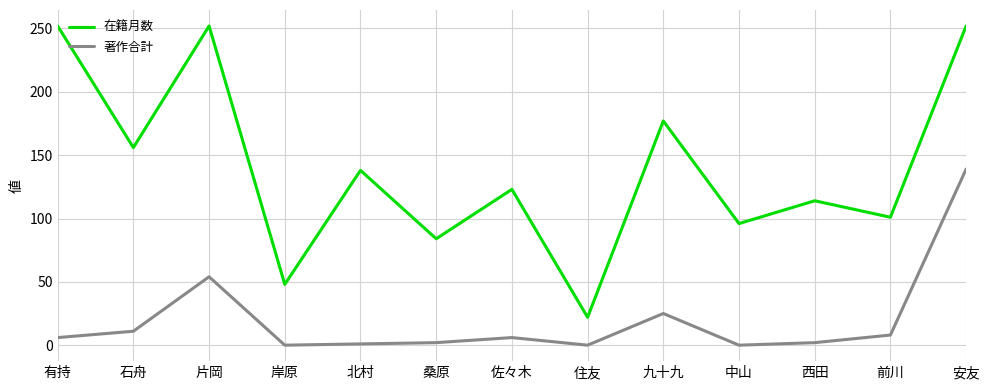

What is the greatest value displayed?

252